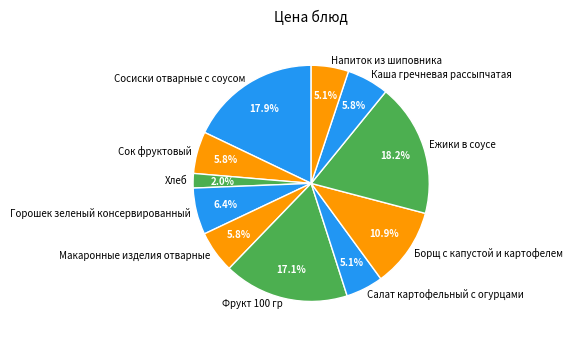

What percentage is the Фрукт 100 гр slice, to the nearest percent?

17%